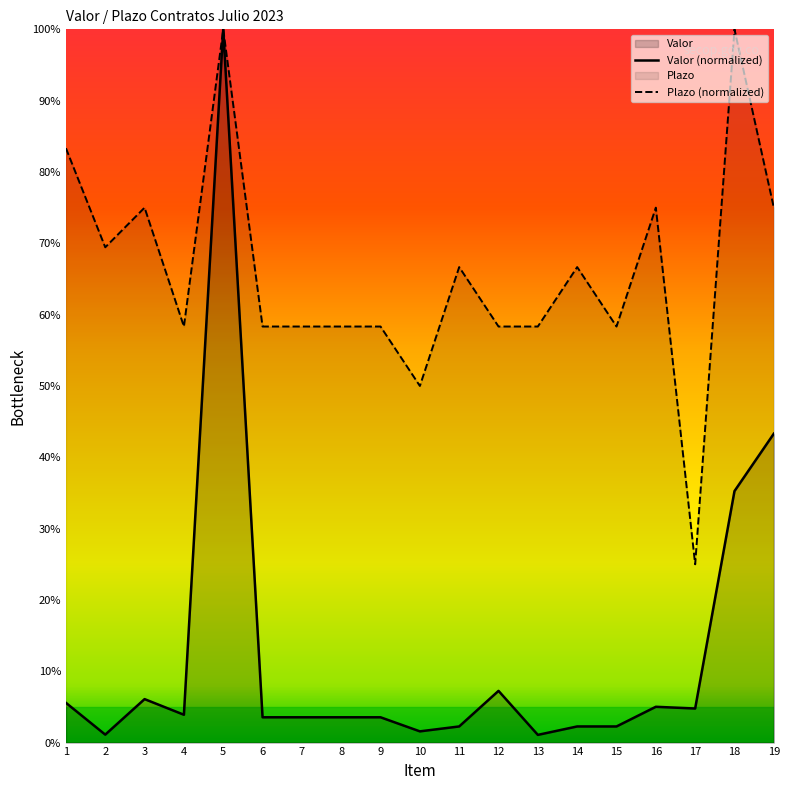

At which category is the sum across all series the highest?

5